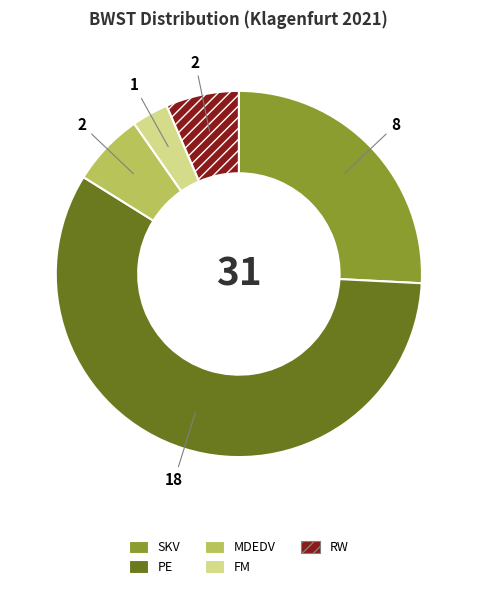

Which category has the biggest portion of the pie?

PE